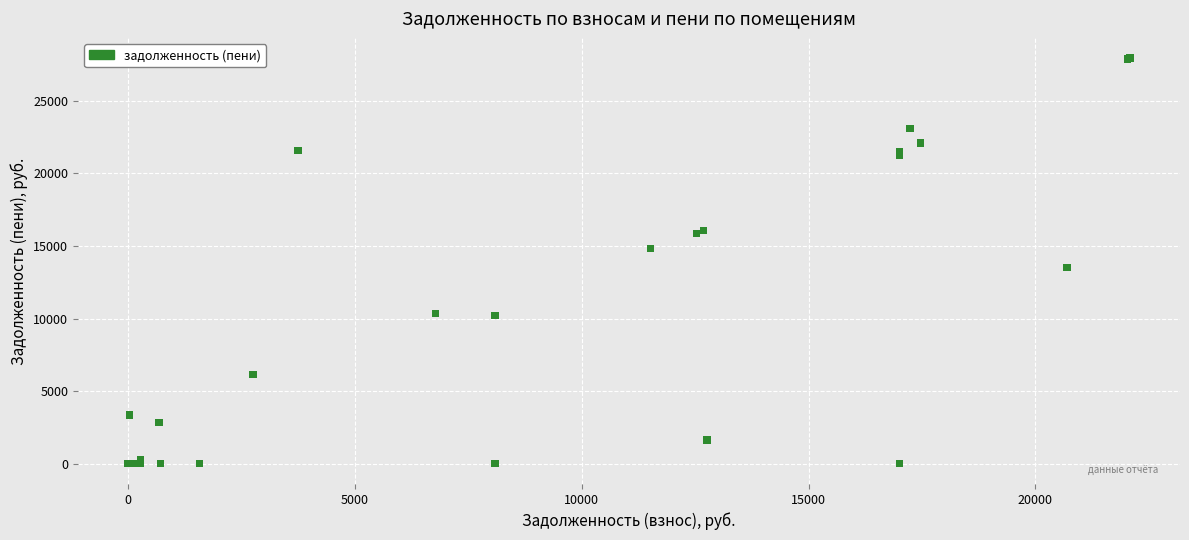

What Y value in the scatter plot is closest to 13968?

13510.3